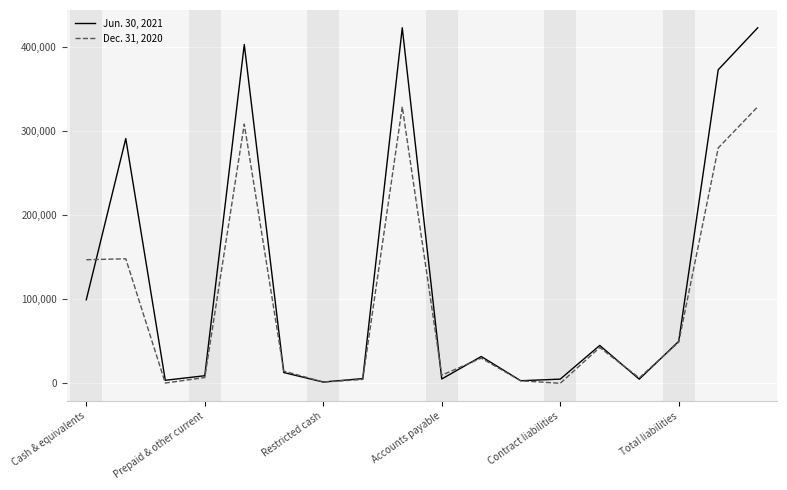

What is the maximum value shown in the chart?

423011